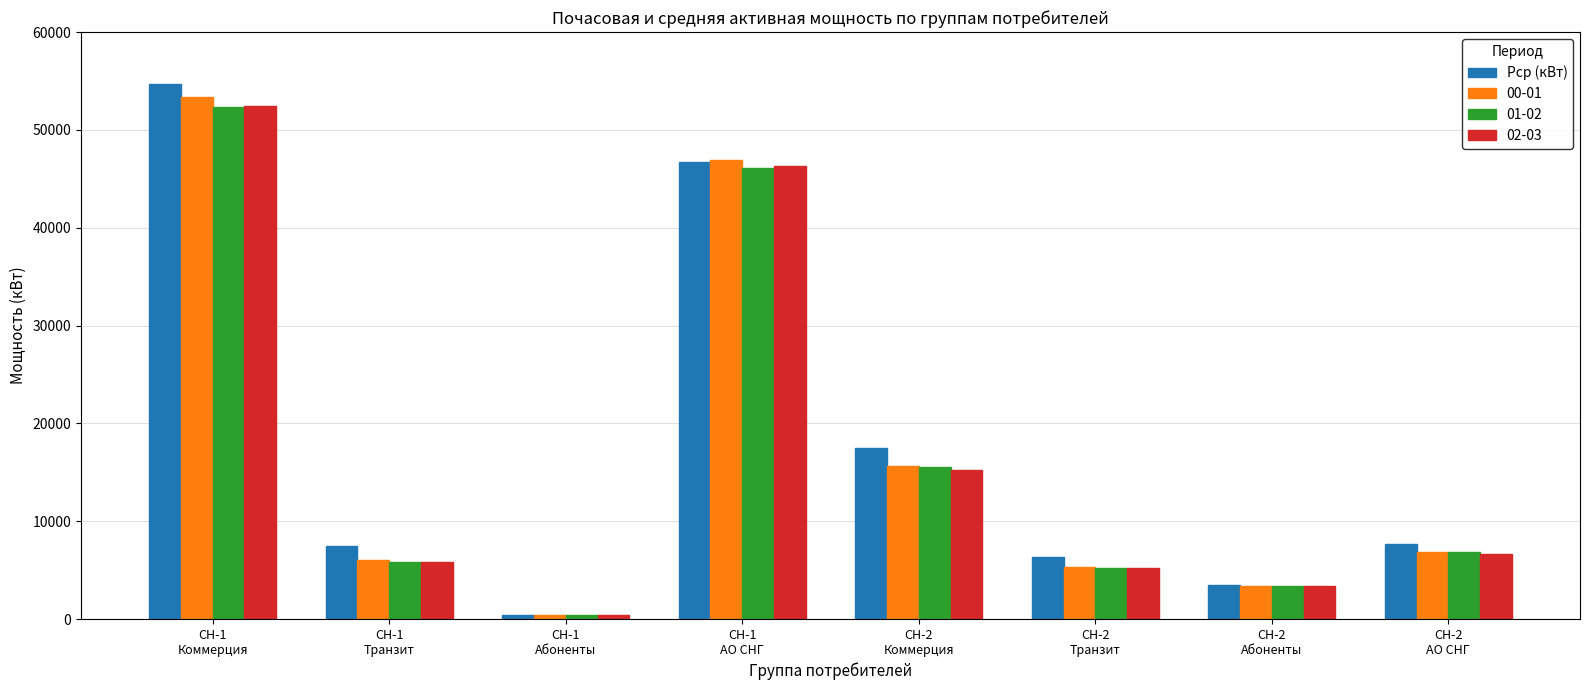

Which series has the largest range (max minus min)?

Рср (кВт)